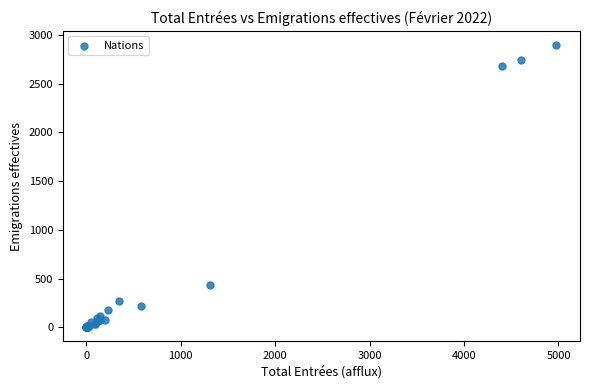

What Y value in the scatter plot is closest to 1449?

431